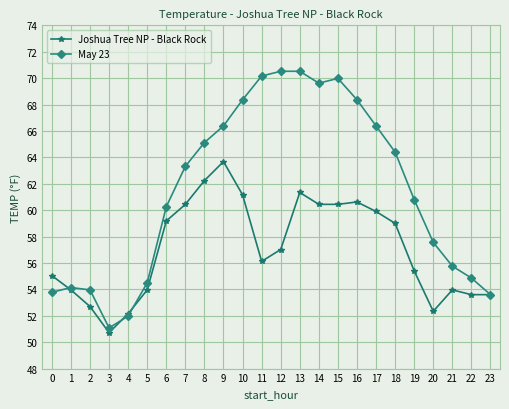

Rank the series at 6 from lowest to highest value.

Joshua Tree NP - Black Rock, May 23